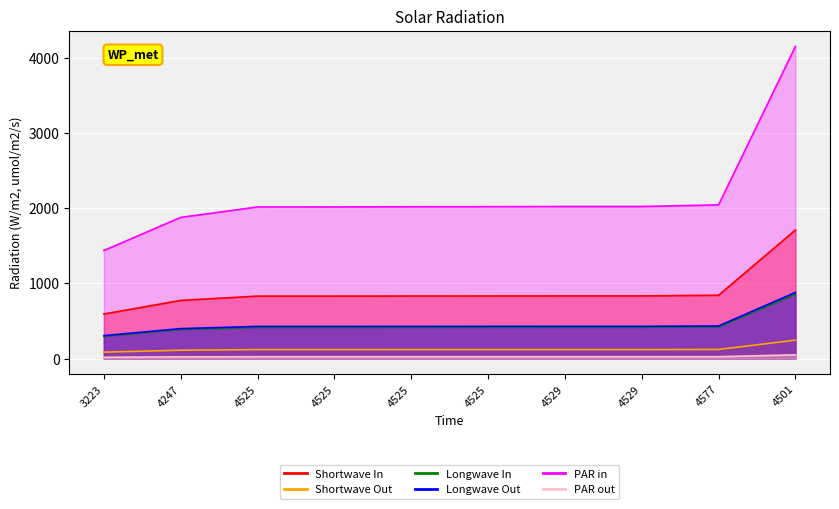

The chart shows a value of 359.3 at 4525. True or false?

False